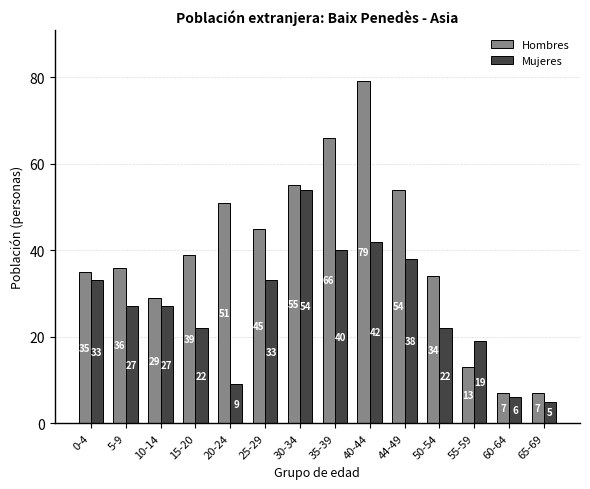

At 65-69, list the series in order from largest to smallest.

Hombres, Mujeres